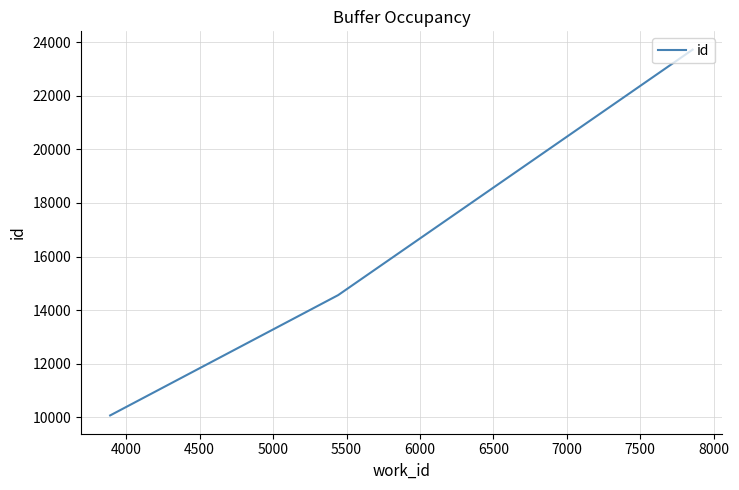

What is the smallest value displayed?

10067